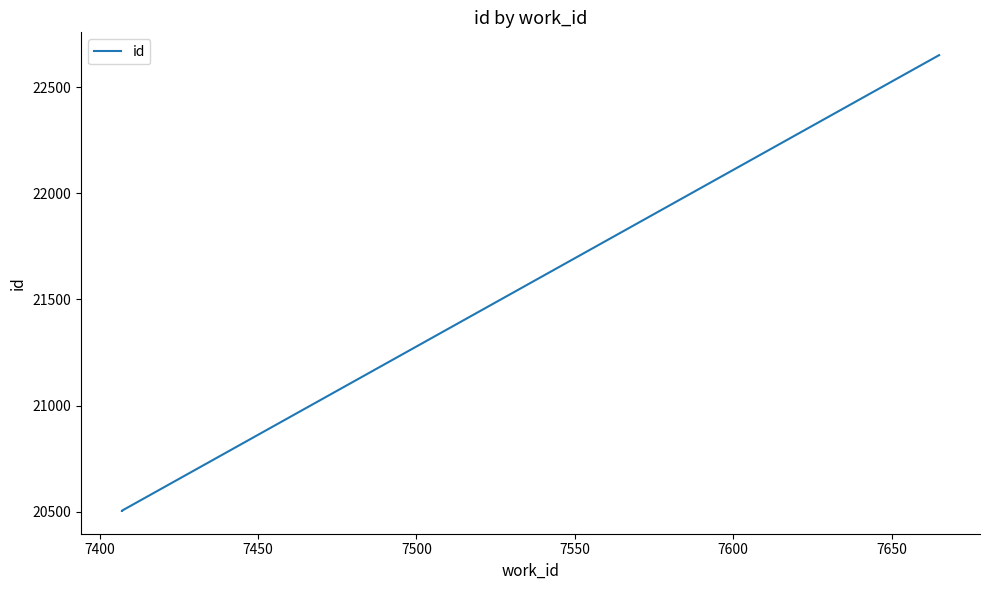

What is the value of the 2nd point from the left?

20504